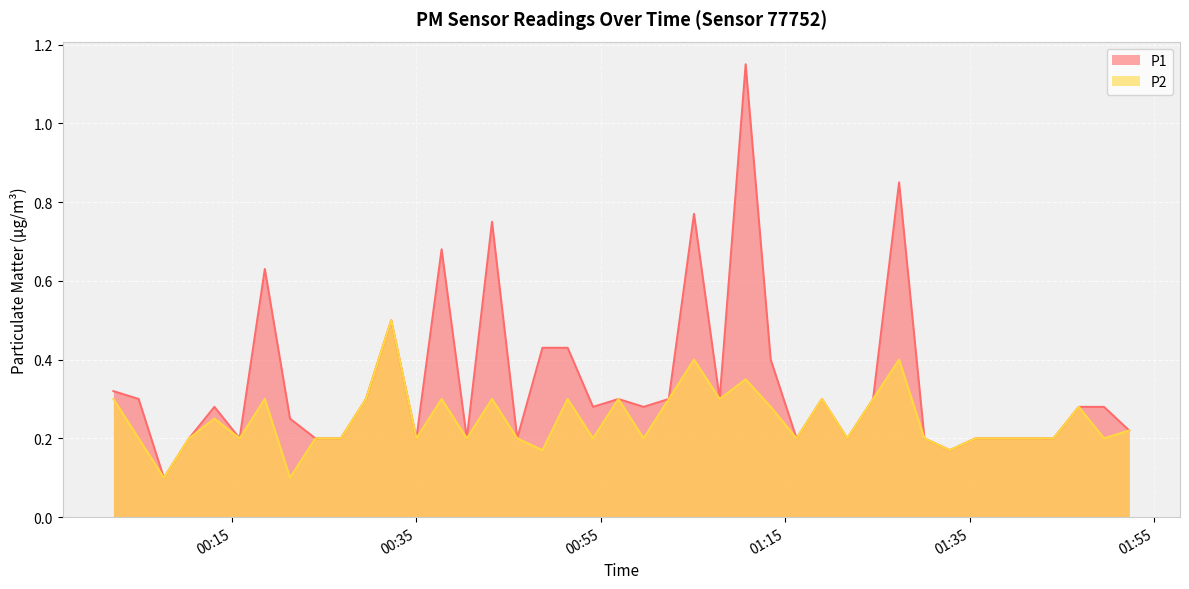

Which series has the largest range (max minus min)?

P1